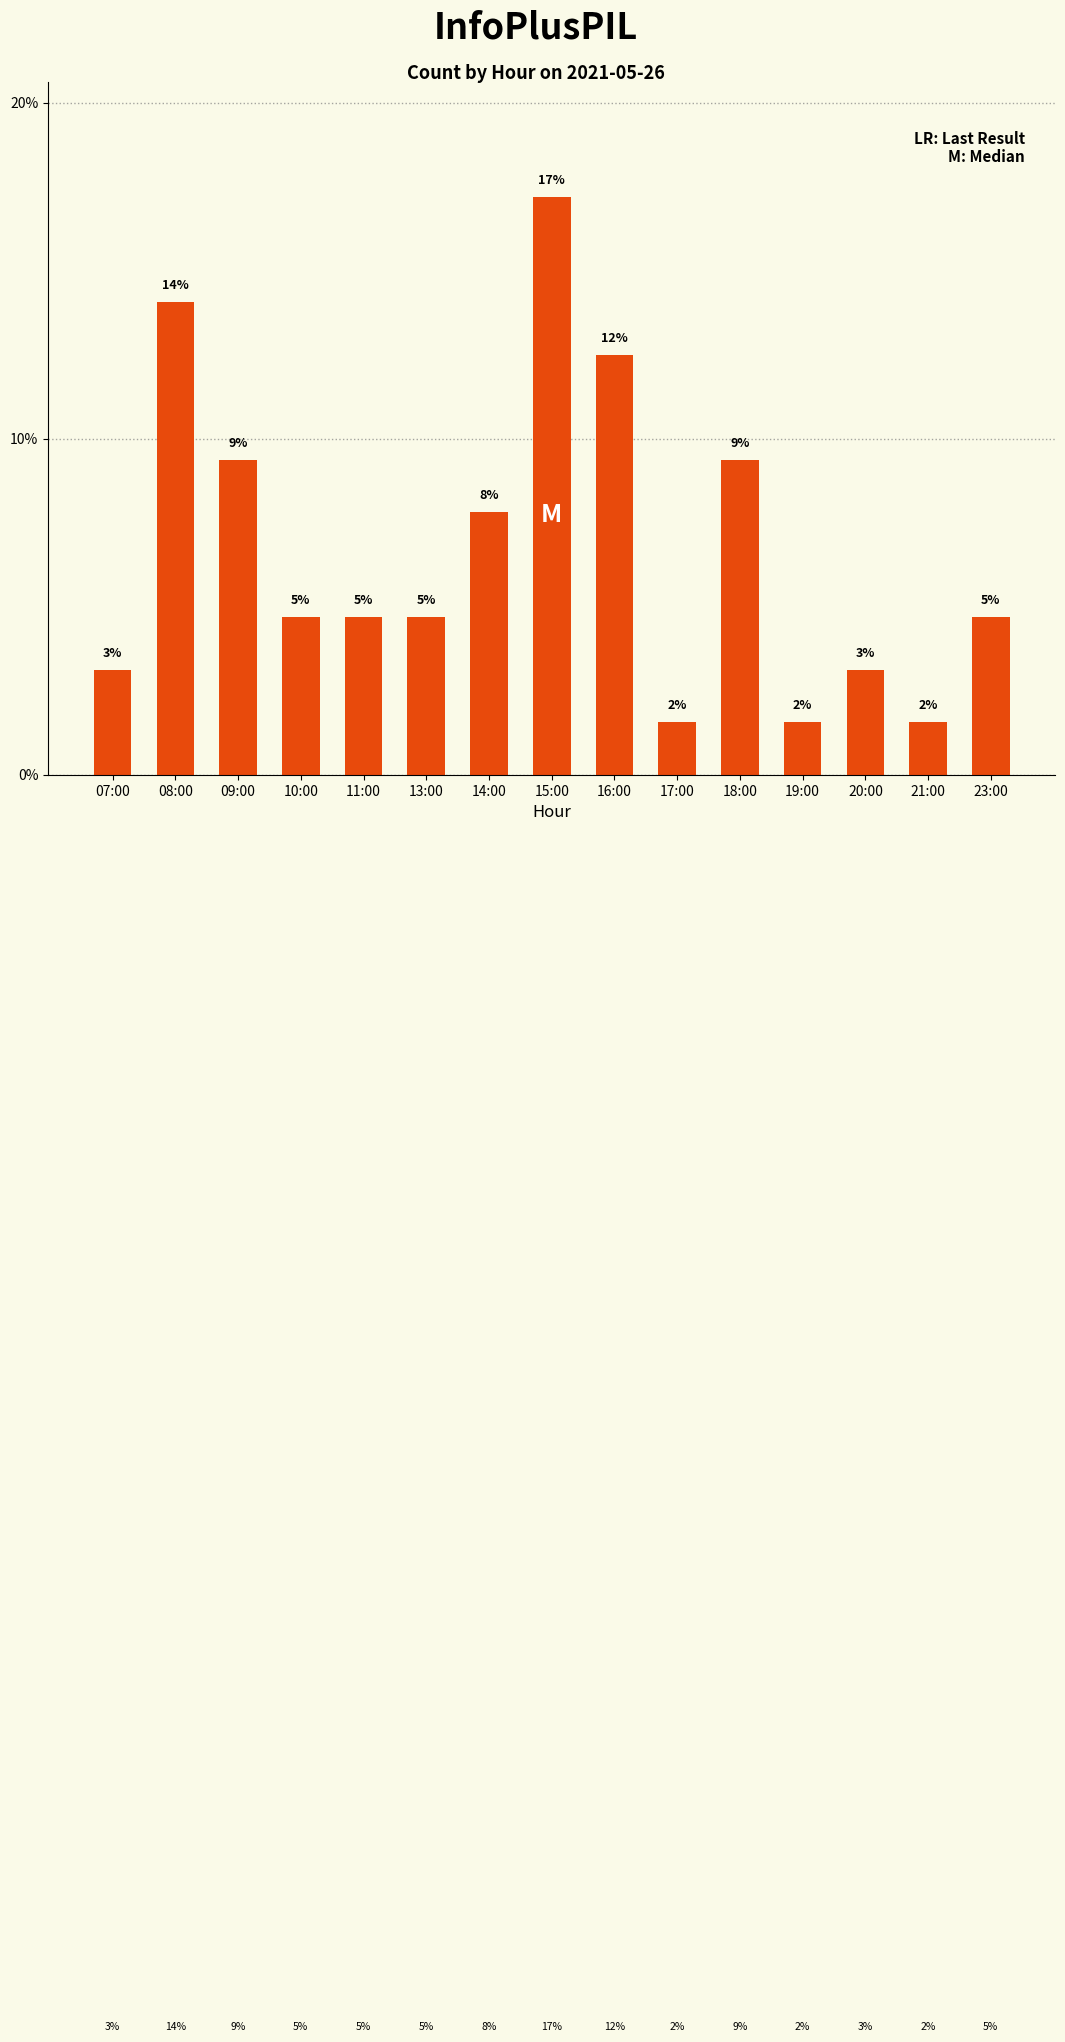

How many bars are there in total?

15